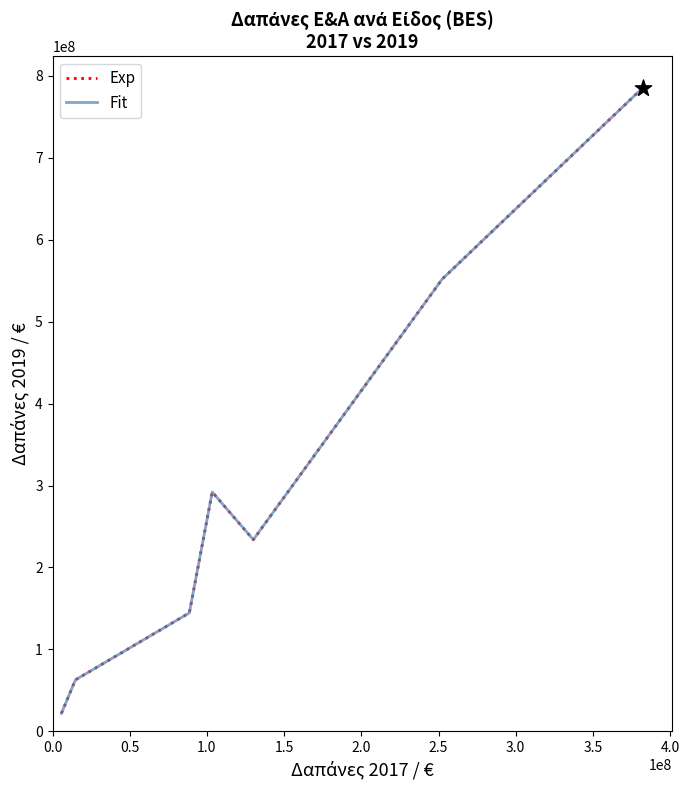

Does the chart have visible grid lines?

No